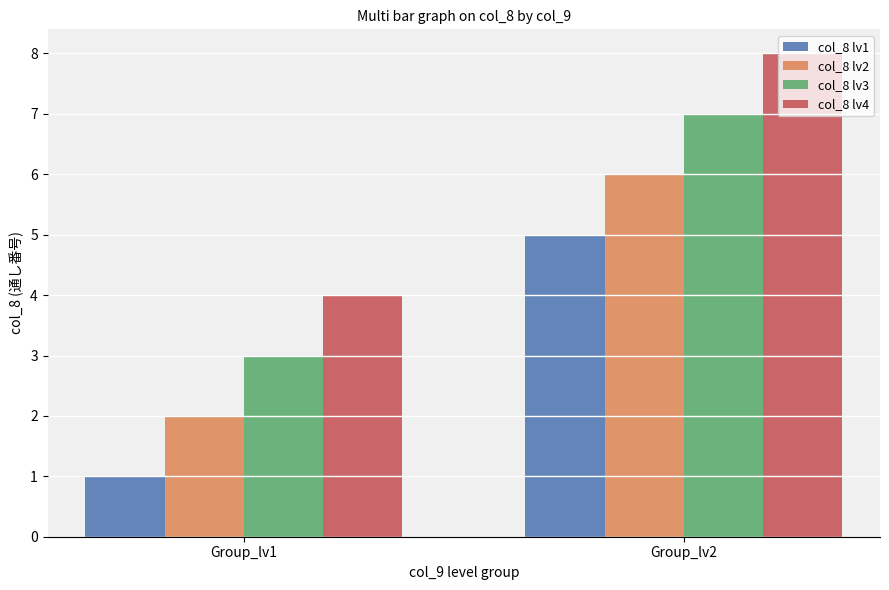

At which label does col_8 lv4 reach its peak?

Group_lv2